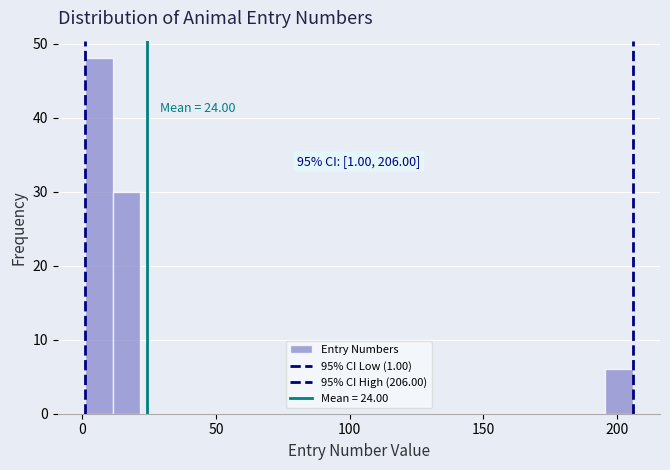

Around what value on the x-axis is the tallest bar? Give the approximate position of its centre, as read against the axis.

5